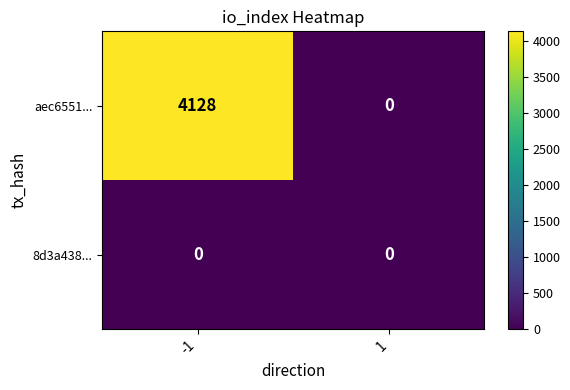

Which category has the highest value in the 8d3a438... series?

-1